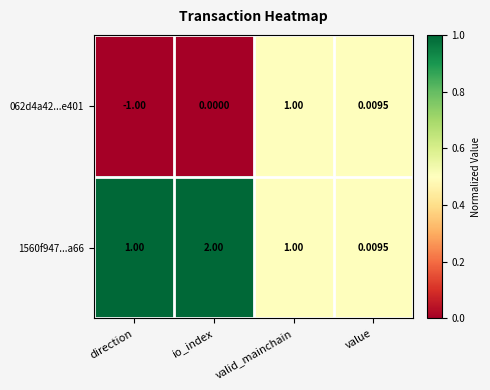

List the labels in order of 062d4a42...e401 value, smallest first.

direction, io_index, value, valid_mainchain